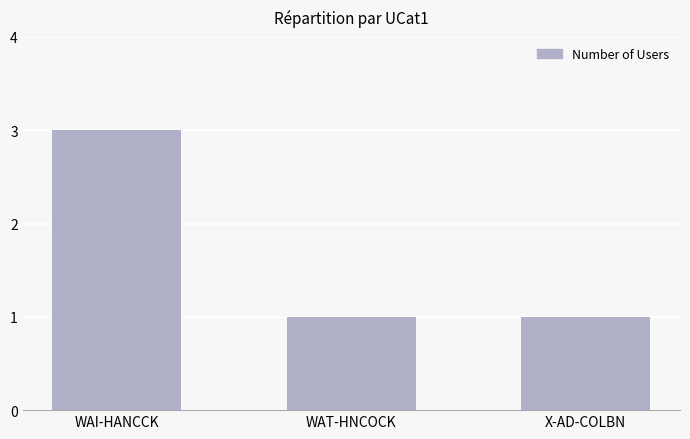

Between WAI-HANCCK and X-AD-COLBN, which is larger?

WAI-HANCCK